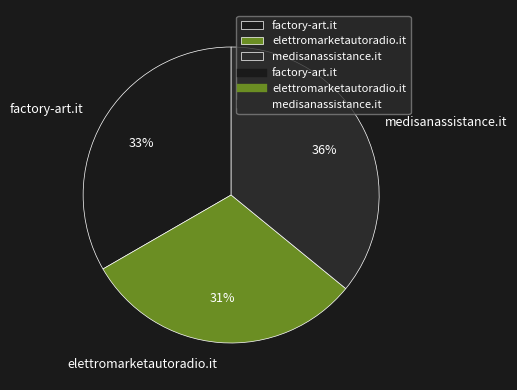

Rank the categories by value from lowest to highest.

elettromarketautoradio.it, factory-art.it, medisanassistance.it